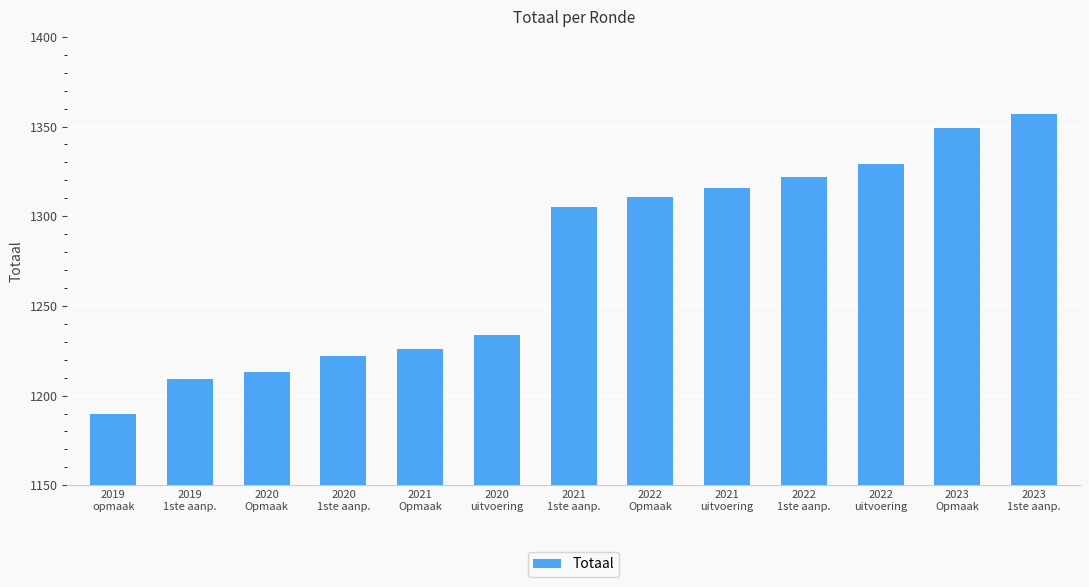

What is the label of the 11th bar from the right?

2020
Opmaak